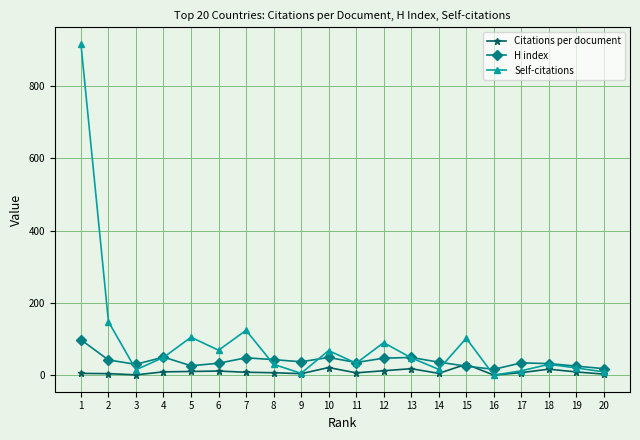

Is this an area chart (filled region under the line)?

No